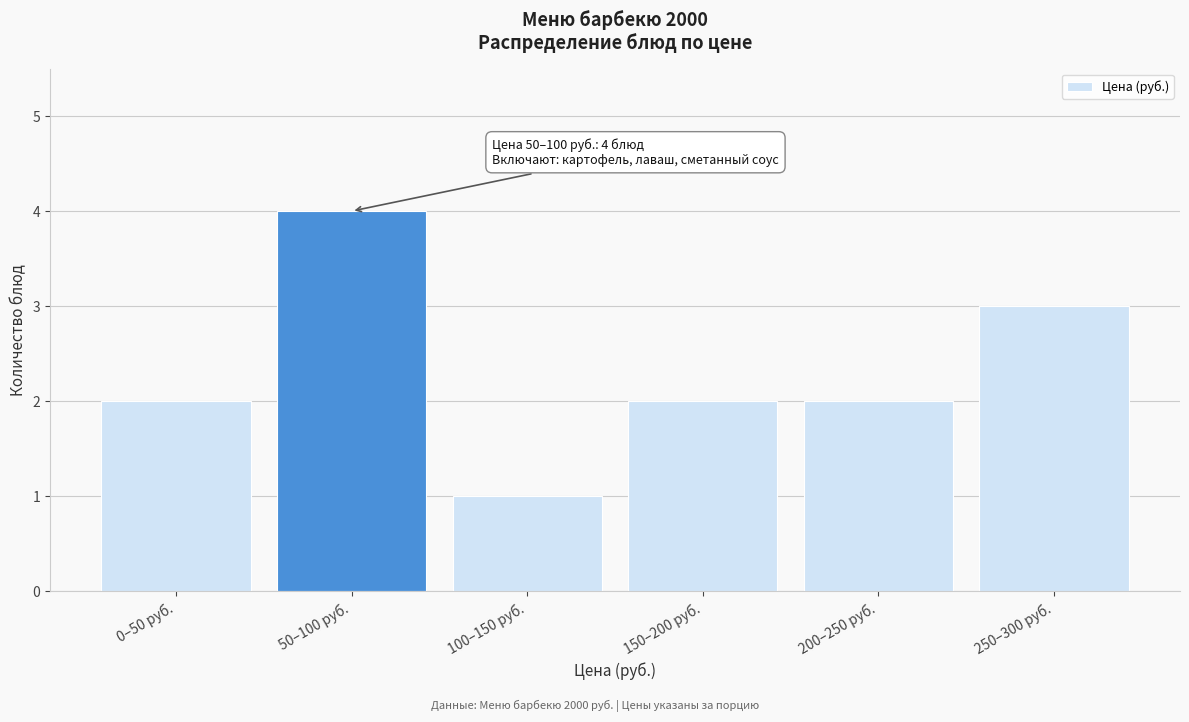

Reading left to right, what are all the values shown in this chart?

0–50 руб.=2	50–100 руб.=4	100–150 руб.=1	150–200 руб.=2	200–250 руб.=2	250–300 руб.=3